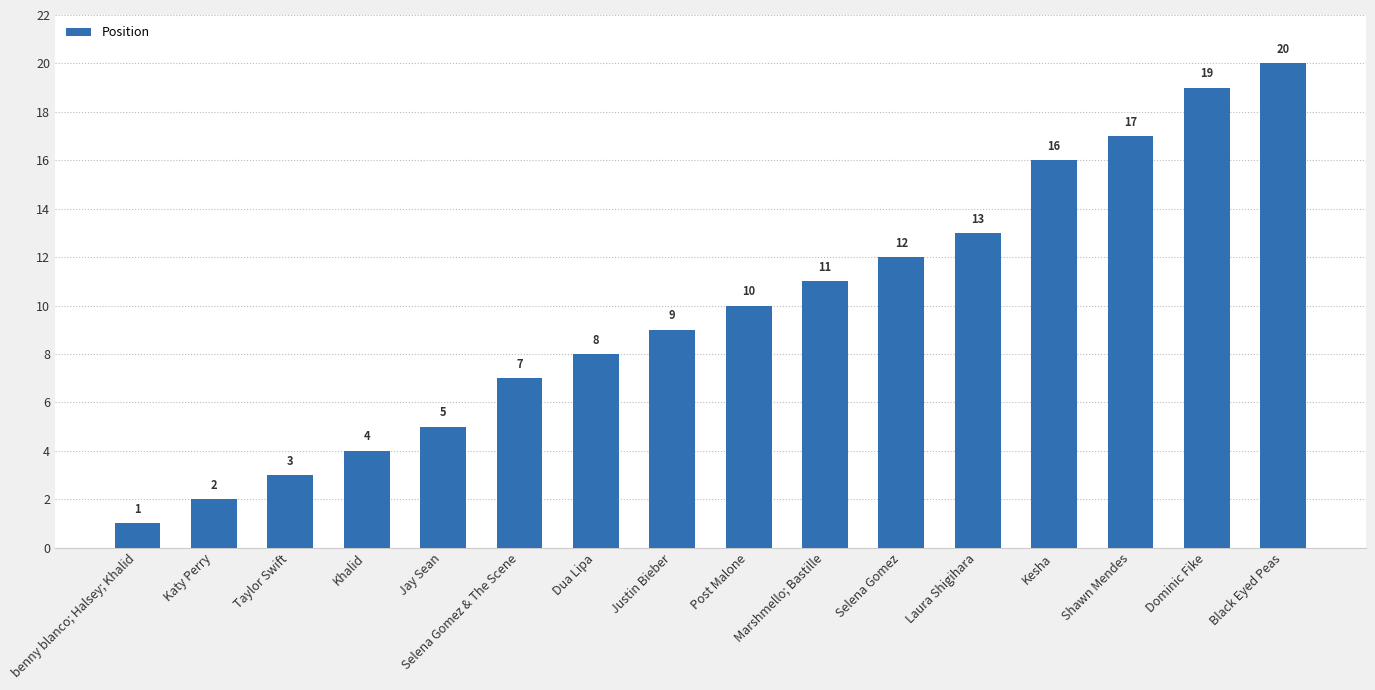

Reading right to left, what are all the values shown in this chart?

Black Eyed Peas=20	Dominic Fike=19	Shawn Mendes=17	Kesha=16	Laura Shigihara=13	Selena Gomez=12	Marshmello; Bastille=11	Post Malone=10	Justin Bieber=9	Dua Lipa=8	Selena Gomez & The Scene=7	Jay Sean=5	Khalid=4	Taylor Swift=3	Katy Perry=2	benny blanco; Halsey; Khalid=1